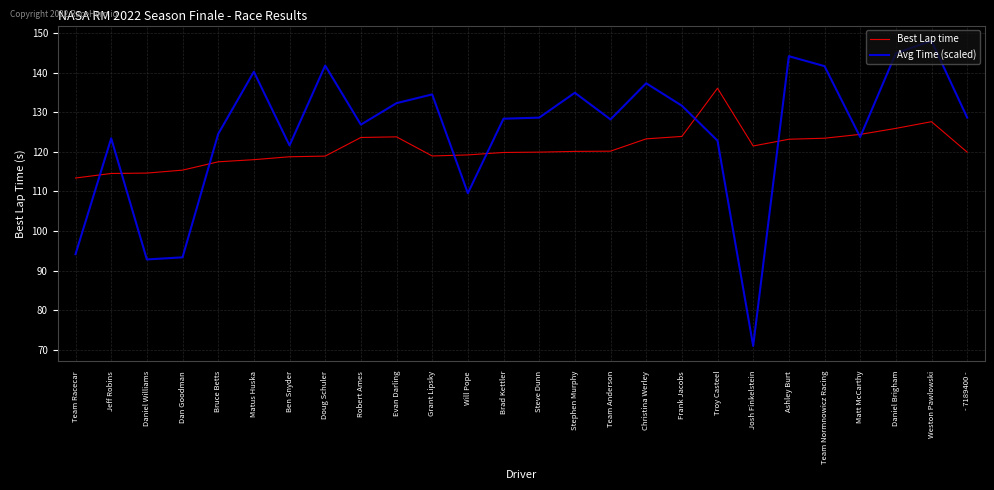

Which category has the highest value in the Avg Time (scaled) series?

Weston Pawlowski